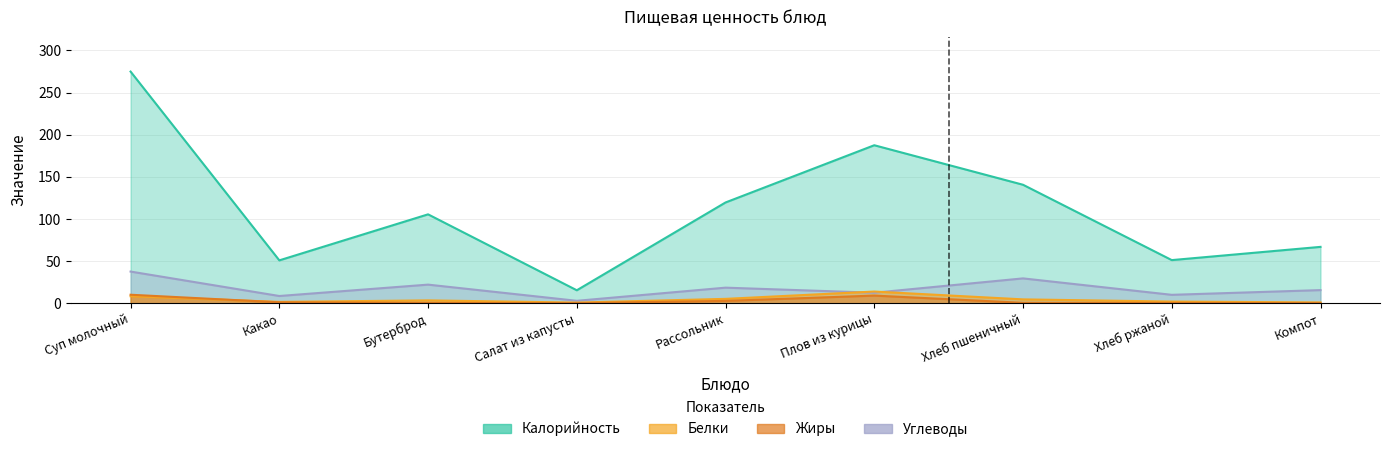

True or false: Белки and Калорийность cross at least once.

False